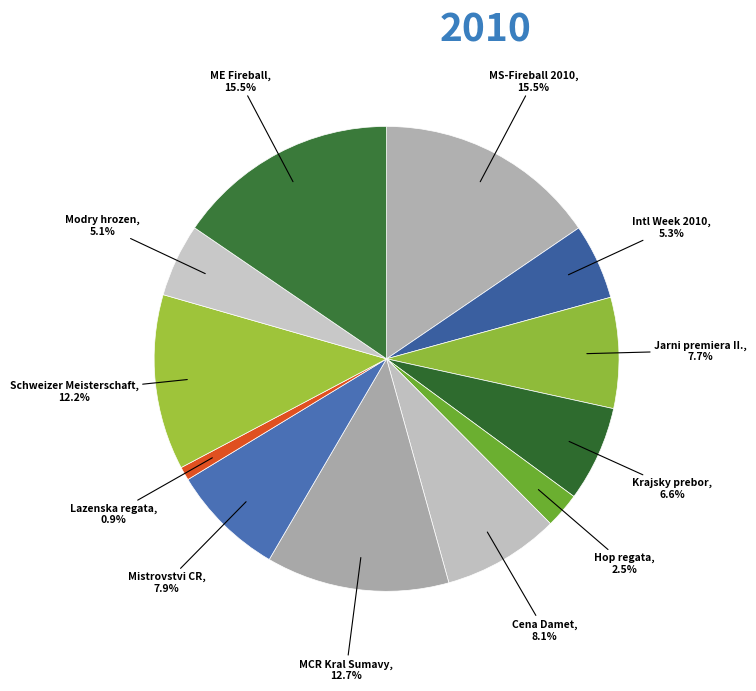

Is there any slice that represents more than half of the pie?

No